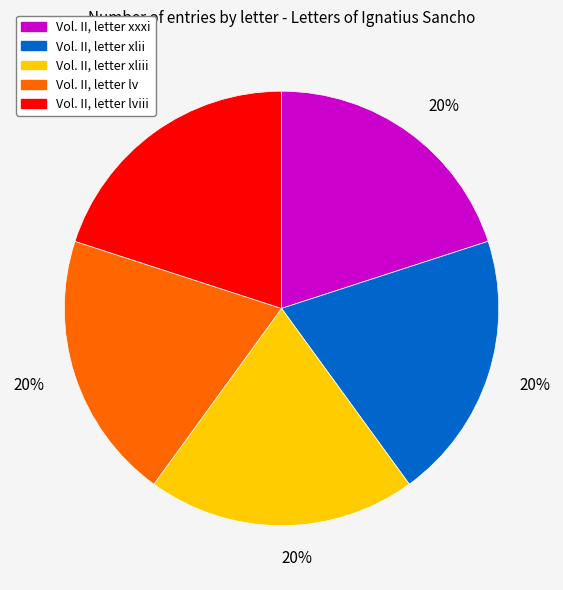

How many segments does this pie chart have?

5